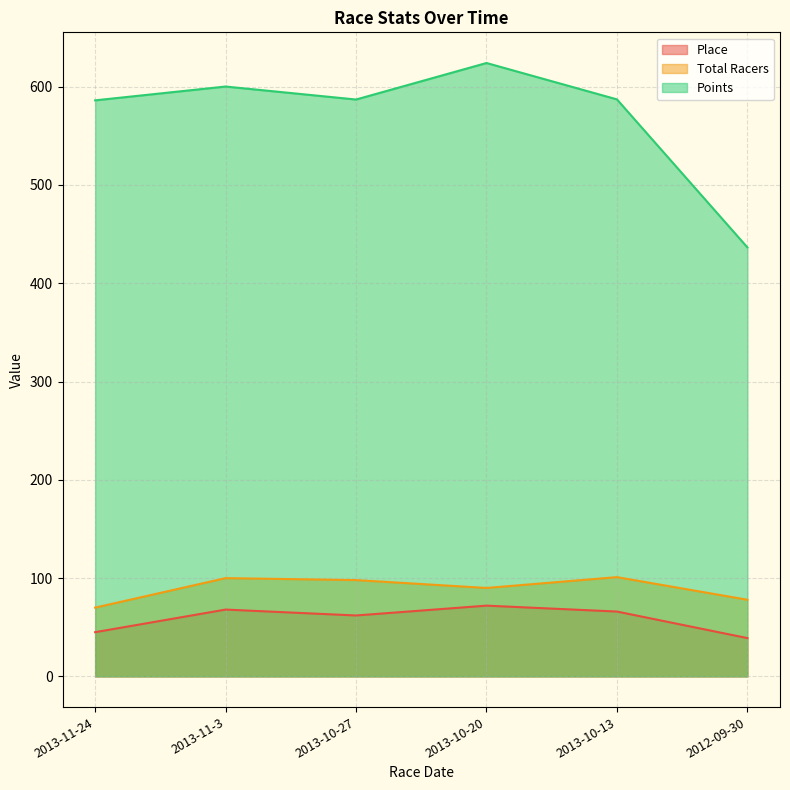

Reading left to right, what are all the values shown in this chart?

Place: 2013-11-24=45.0	2013-11-3=68.0	2013-10-27=62.0	2013-10-20=72.0	2013-10-13=66.0	2012-09-30=39.0
Total Racers: 2013-11-24=70.0	2013-11-3=100.0	2013-10-27=98.0	2013-10-20=90.0	2013-10-13=101.0	2012-09-30=78.0
Points: 2013-11-24=586.1	2013-11-3=600.1	2013-10-27=586.9	2013-10-20=624.1	2013-10-13=587.1	2012-09-30=436.5